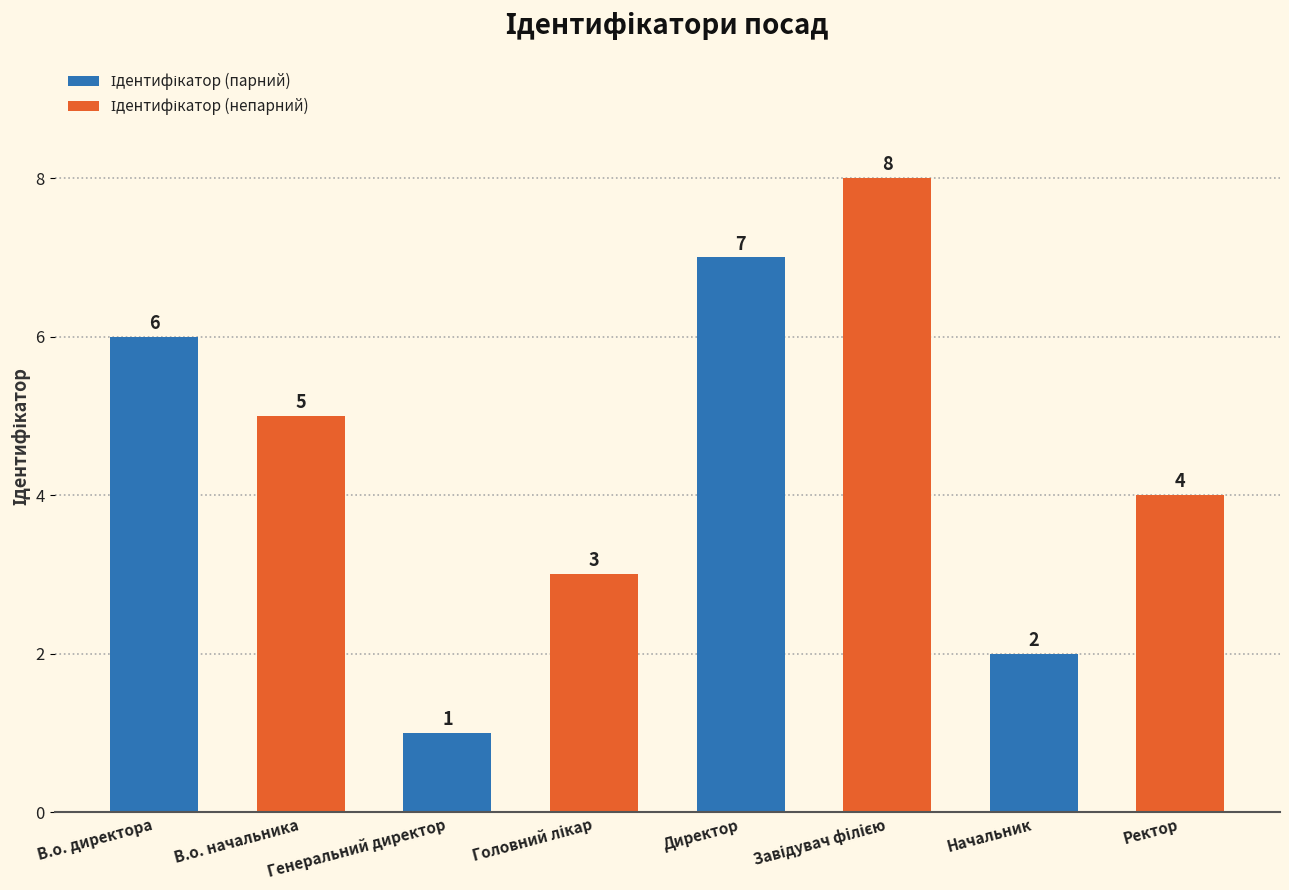

What is the total value across all series at Директор?

15